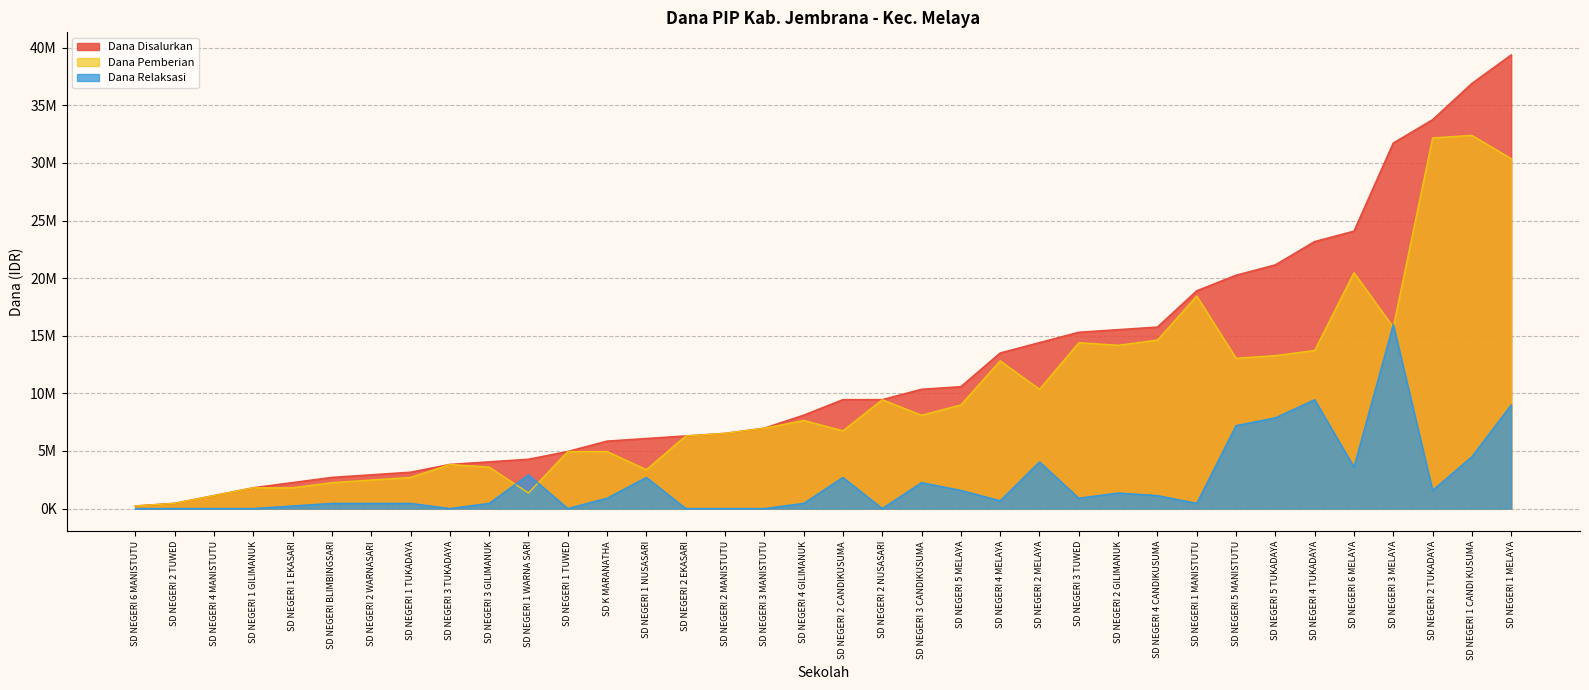

Does the chart display data point markers on the line(s)?

No